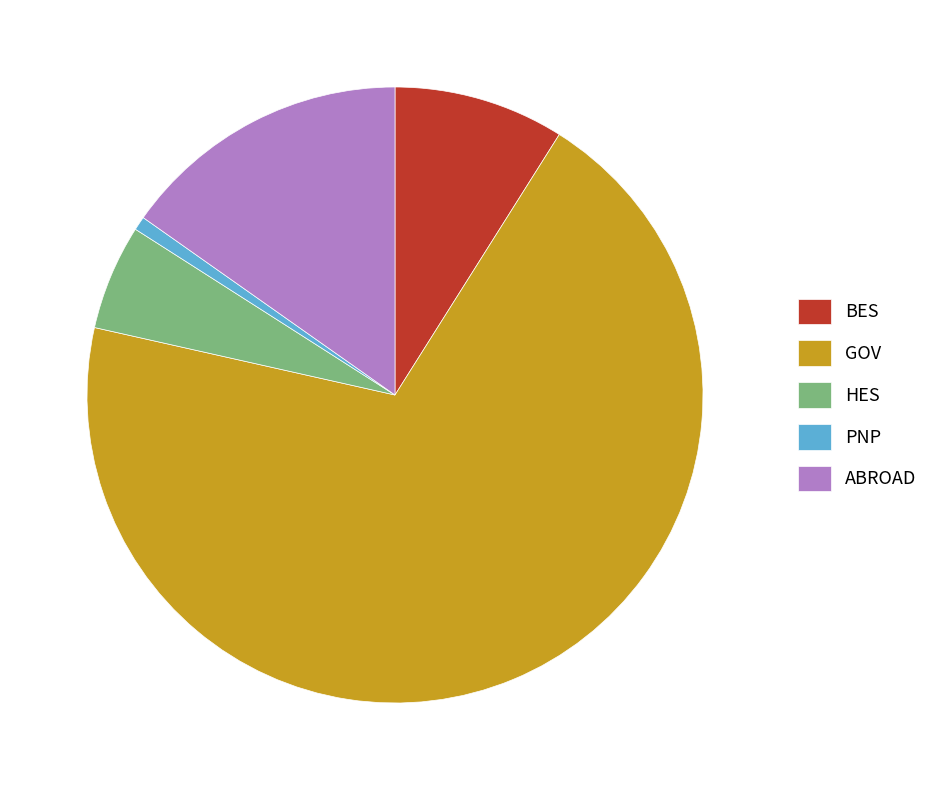

The HES slice represents 6% of the pie. True or false?

True